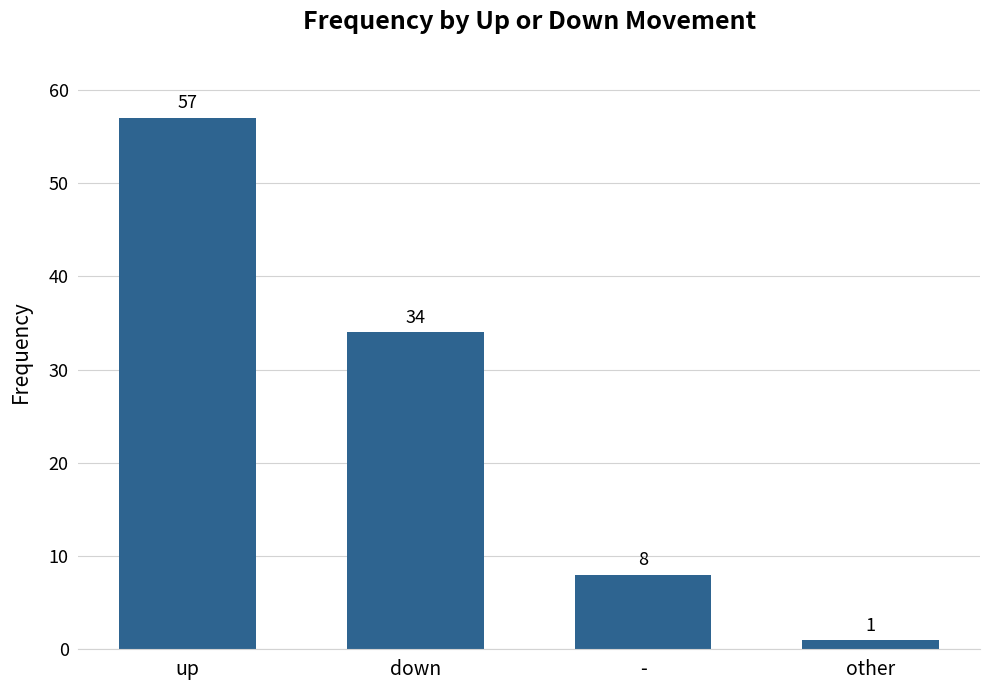

Rank the categories by value from lowest to highest.

other, -, down, up